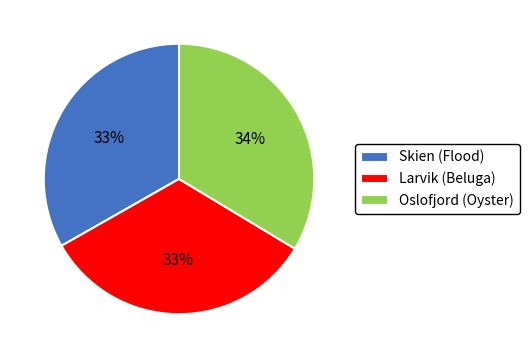

Combined, do Larvik (Beluga) and Skien (Flood) account for over 50%?

Yes